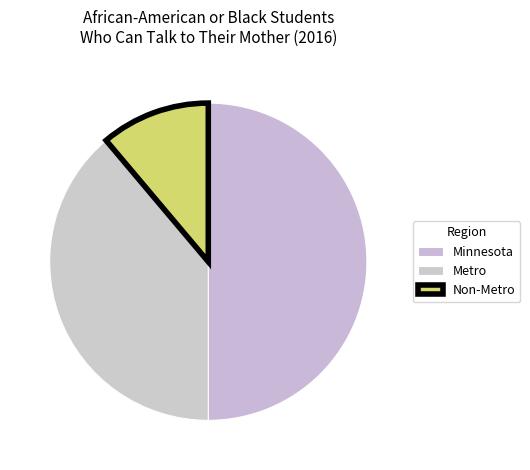

To the nearest percent, what is the average slice percentage?

33%